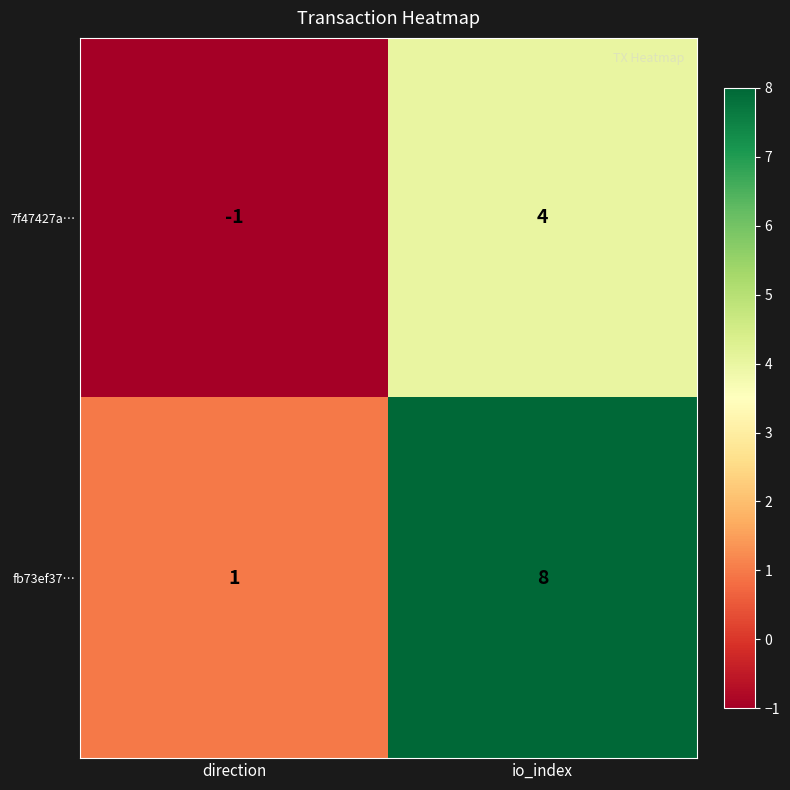

What is the maximum value for 7f47427a…?

4